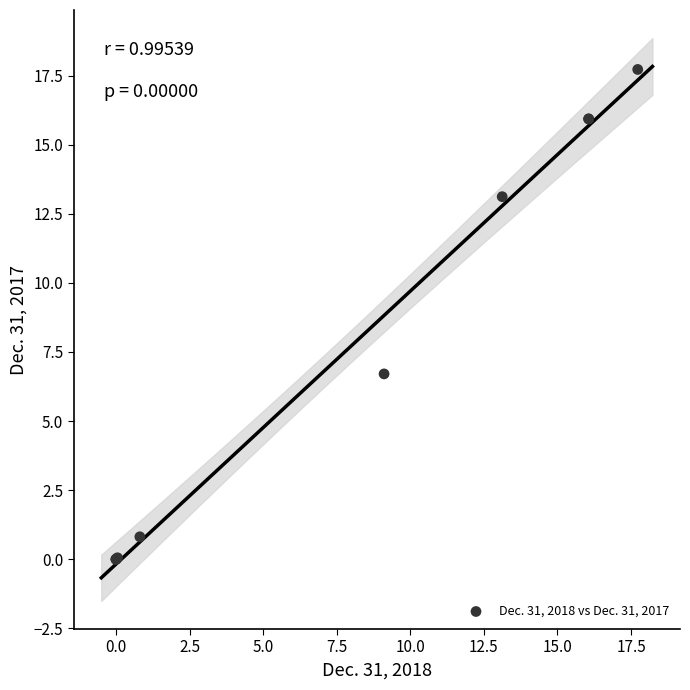

What Y value in the scatter plot is closest to 8?

6.7